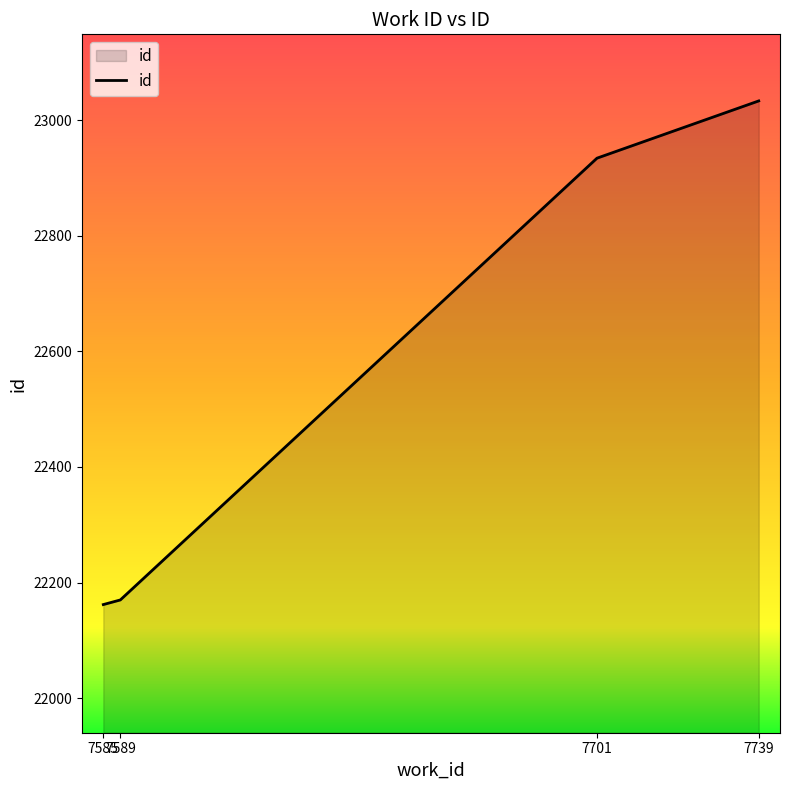

What is the difference between the maximum and minimum values?

871